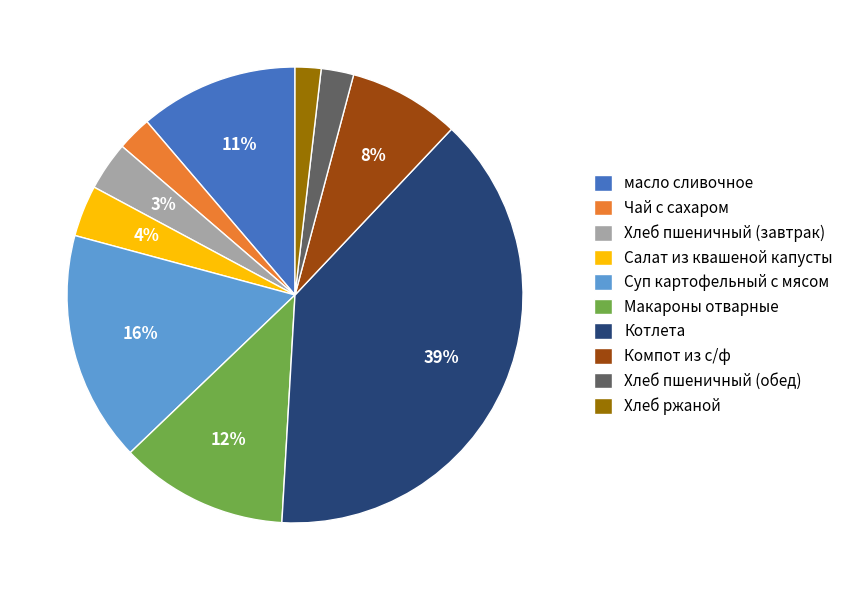

Is the sum of Компот из с/ф and Хлеб ржаной greater than half?

No